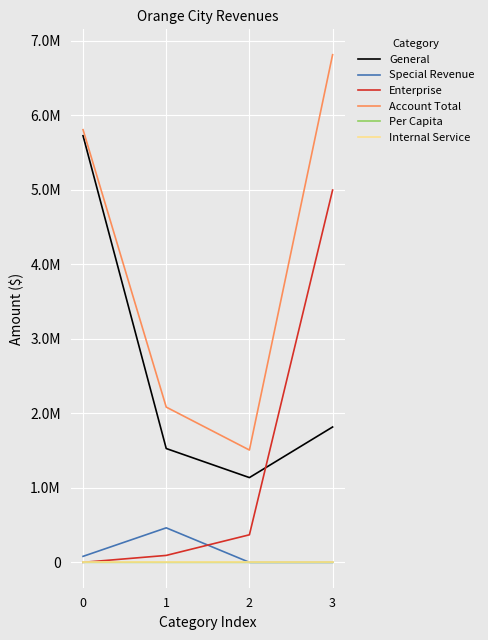

Which category has the highest value across all series?

3